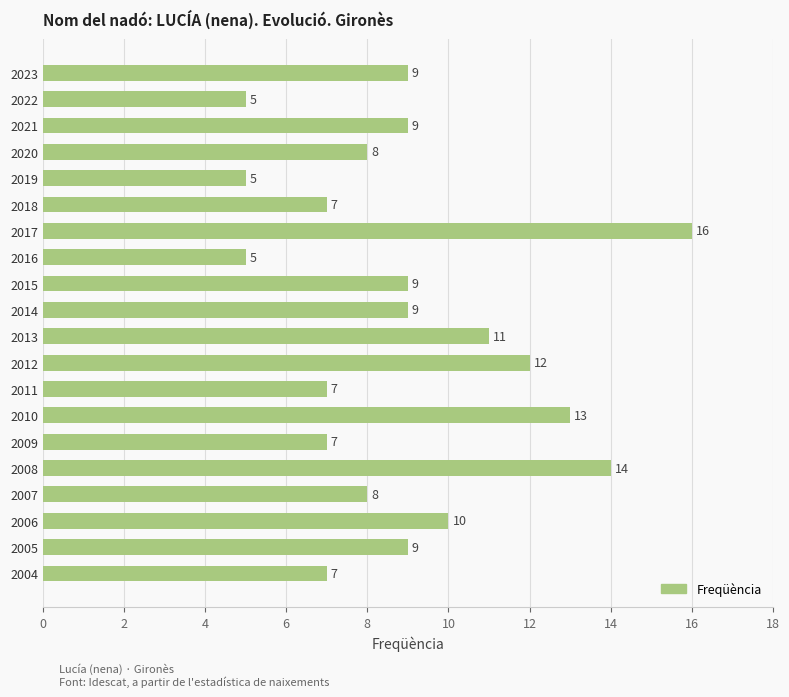

What is the sum of all values?

180